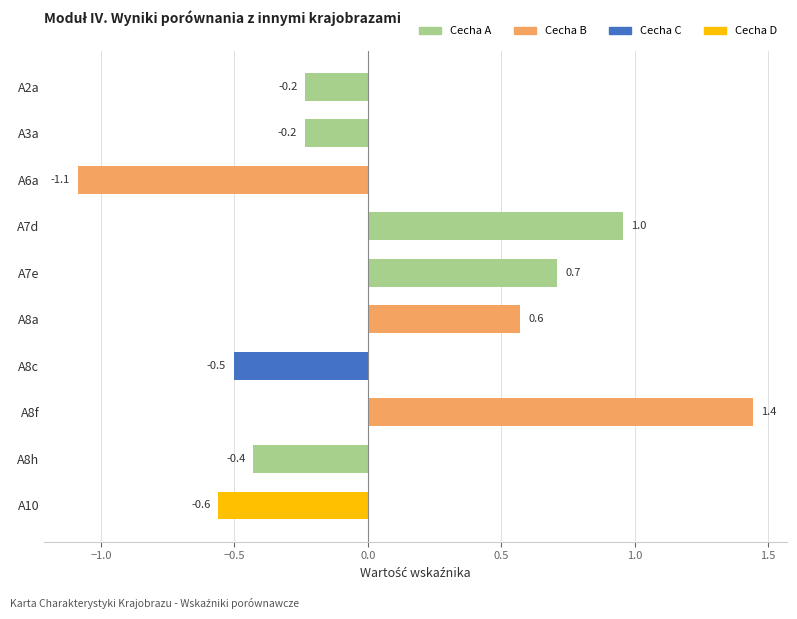

Which has a higher value, A3a or A7e?

A7e